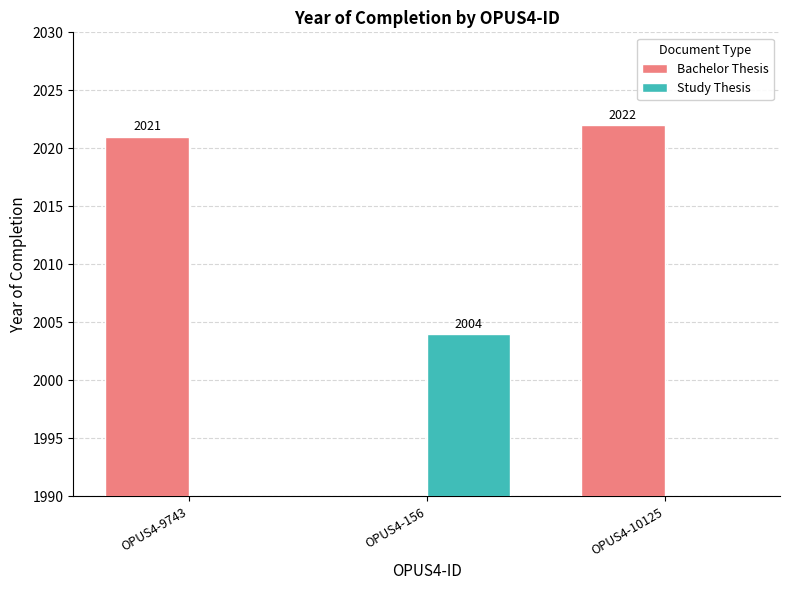

Is it true that Bachelor Thesis equals 3434 at OPUS4-9743?

False